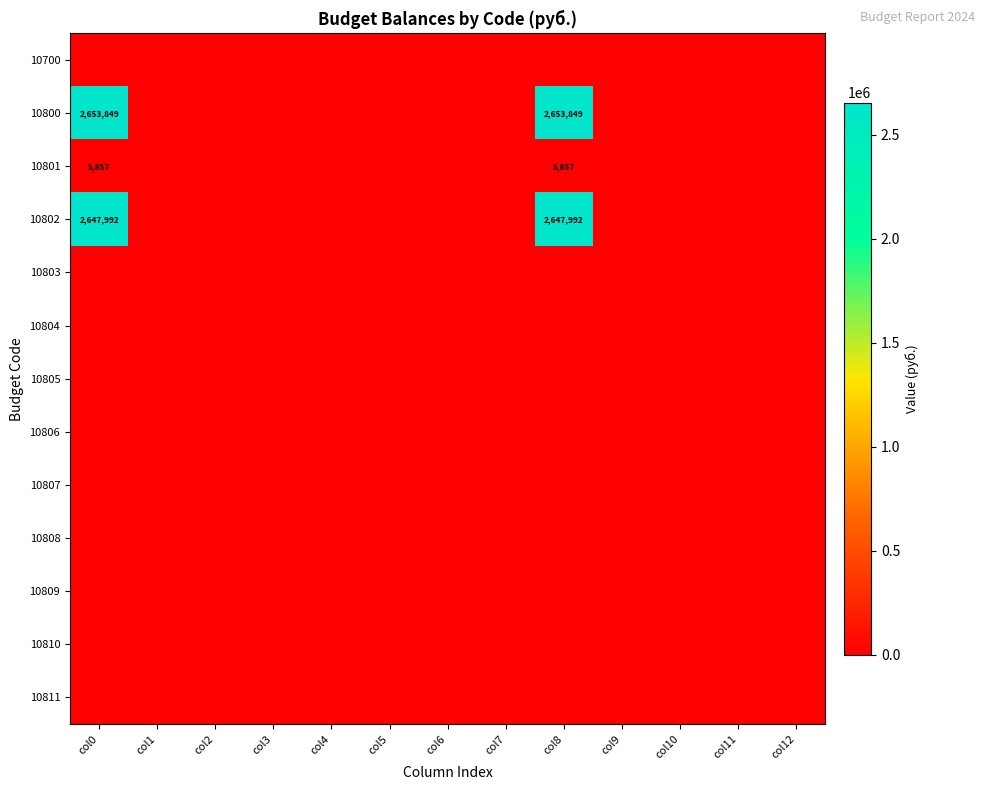

Which category has the highest value across all series?

col0